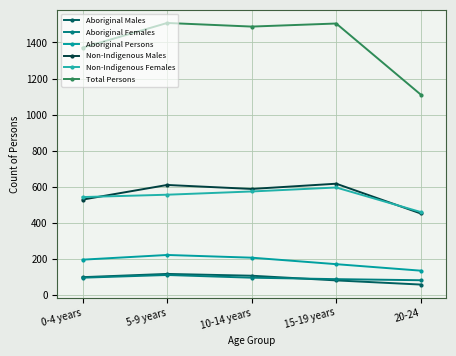

Is the value of Aboriginal Males at 20-24 greater than the value of Aboriginal Persons at 20-24?

No